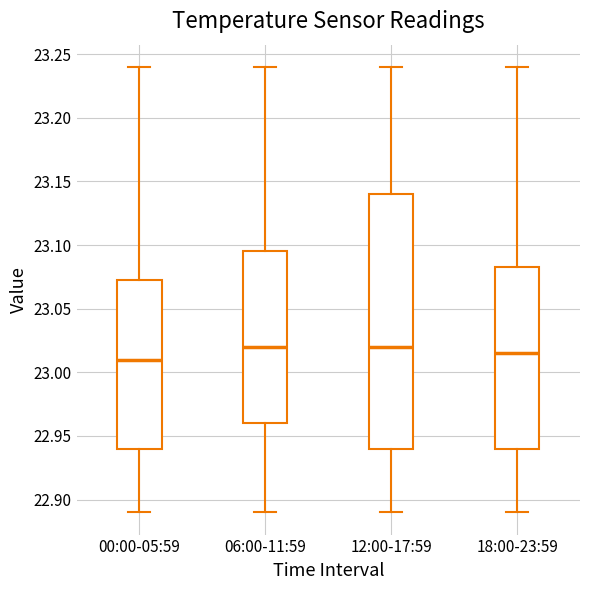

Comparing the boxes themselves (not the whiskers), which one is the tallest?

12:00-17:59